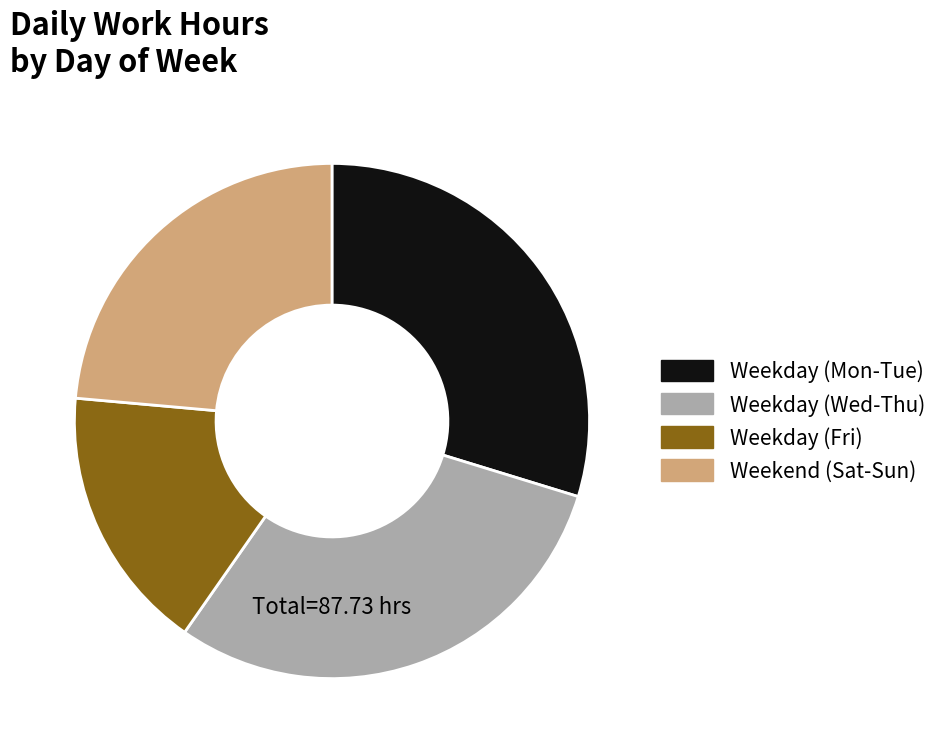

Is there a majority slice in this chart?

No